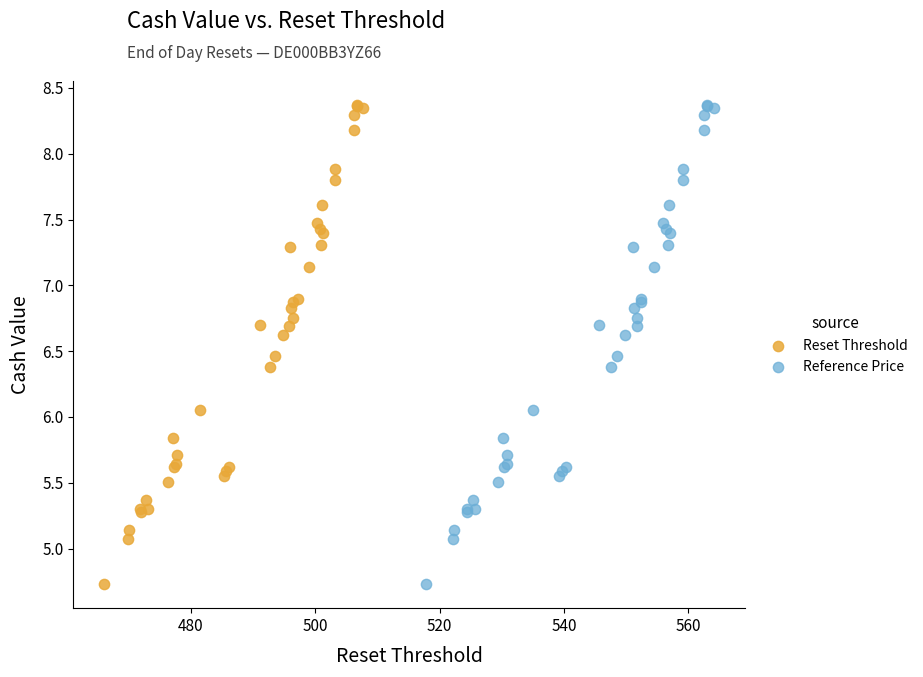

What are all the series names shown in the legend?

Reset Threshold, Reference Price